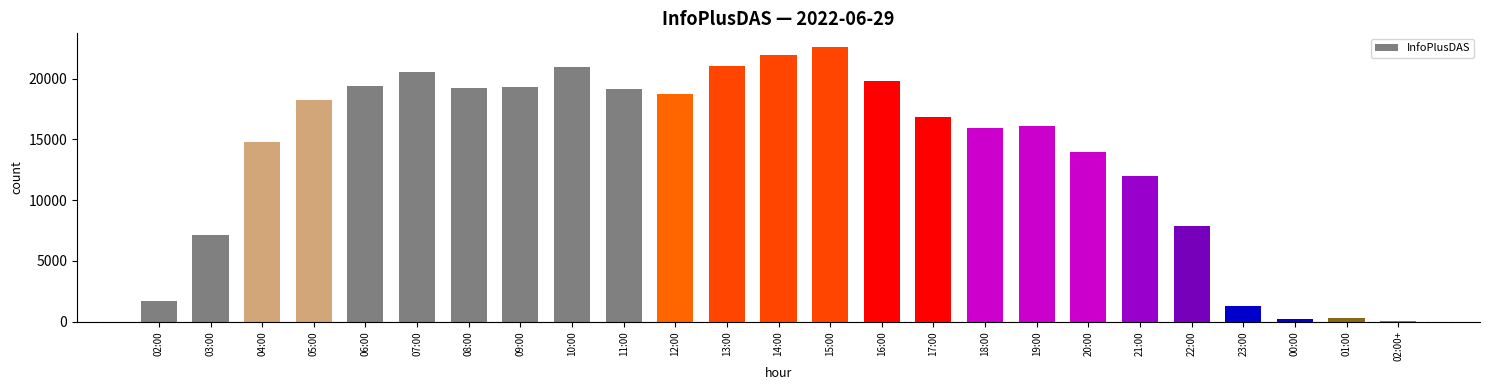

What is the sum of the values at 18:00 and 22:00?

23835